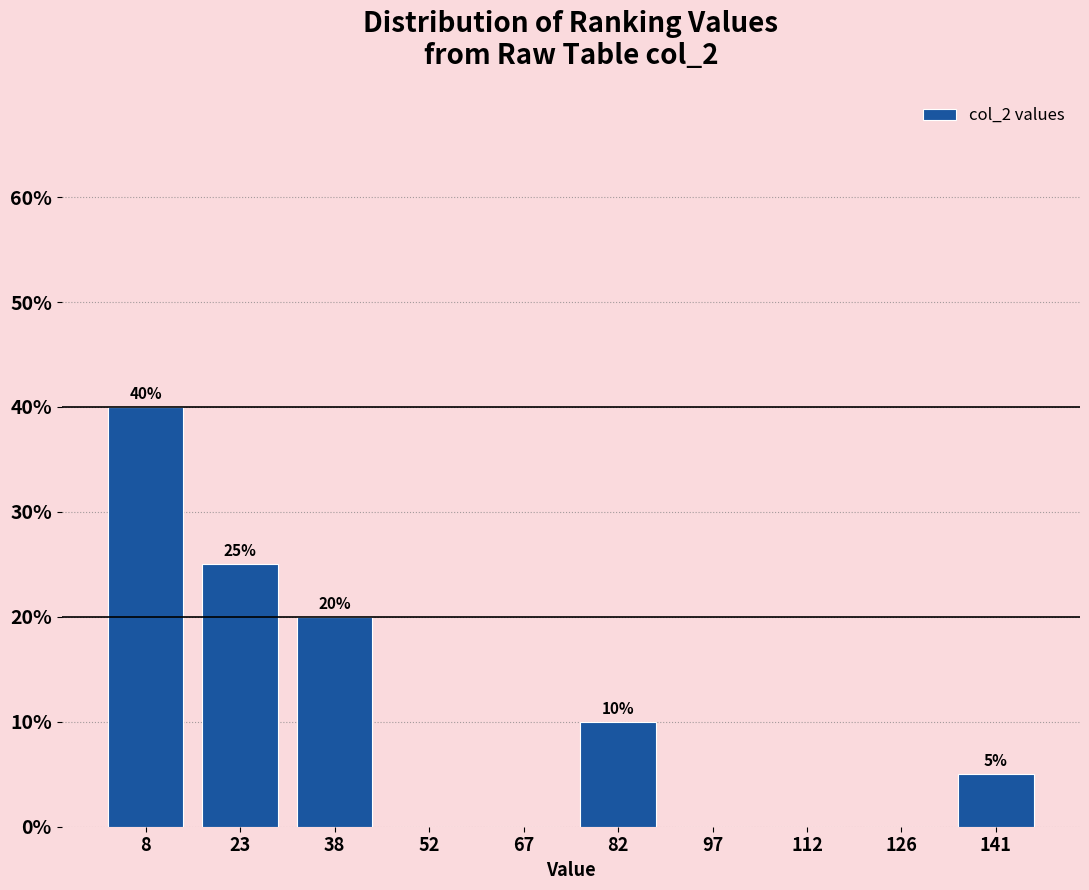

Over which range of the x-axis is the bar tallest?

1.0 to 15.8